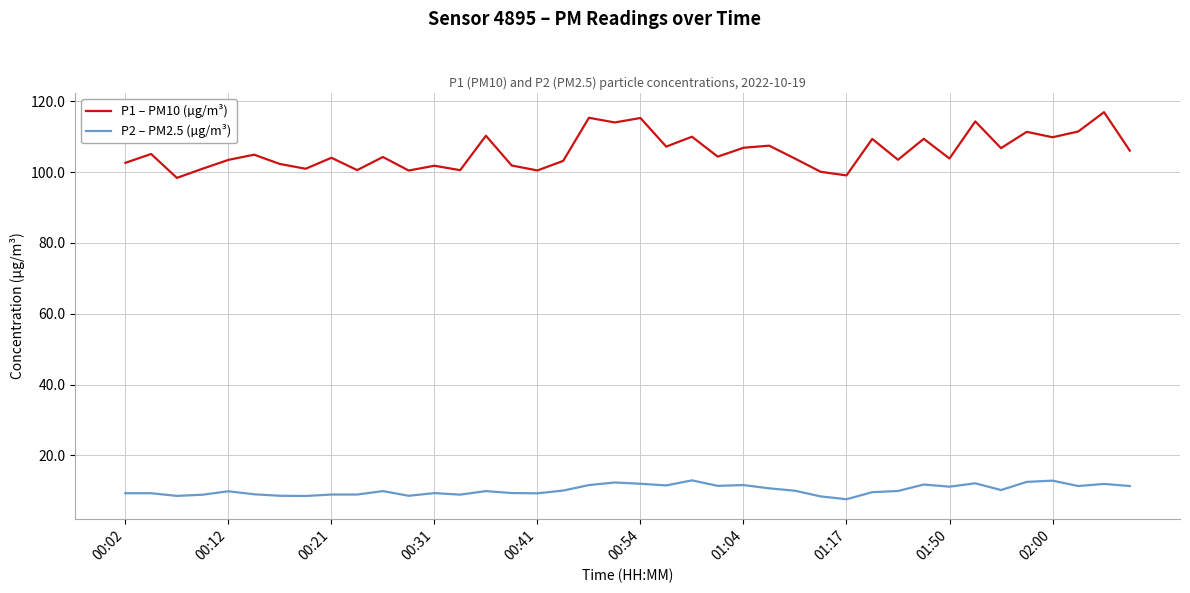

Which series has the widest spread of values?

P1 – PM10 (µg/m³)